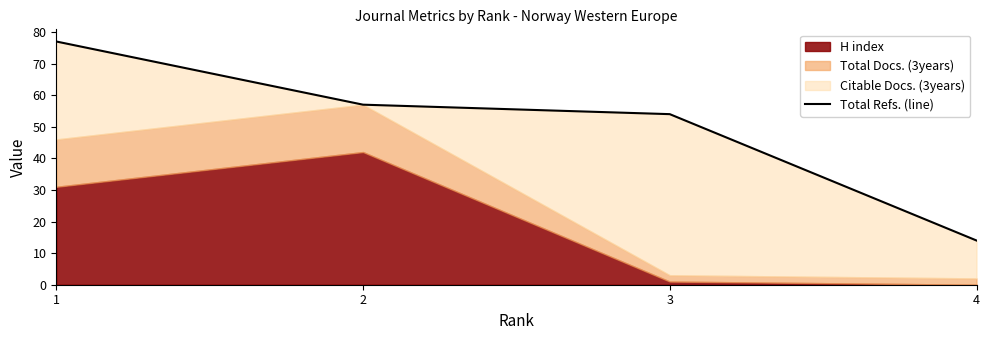

Which has a higher value, 1 or 3?

1